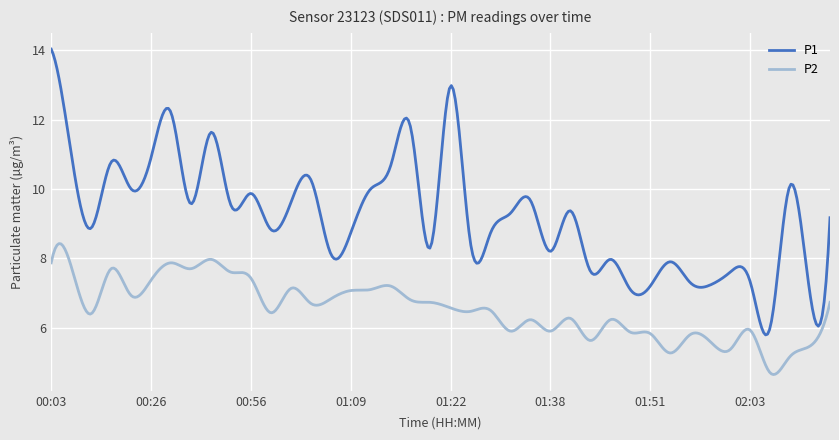

True or false: P1 and P2 cross at least once.

False